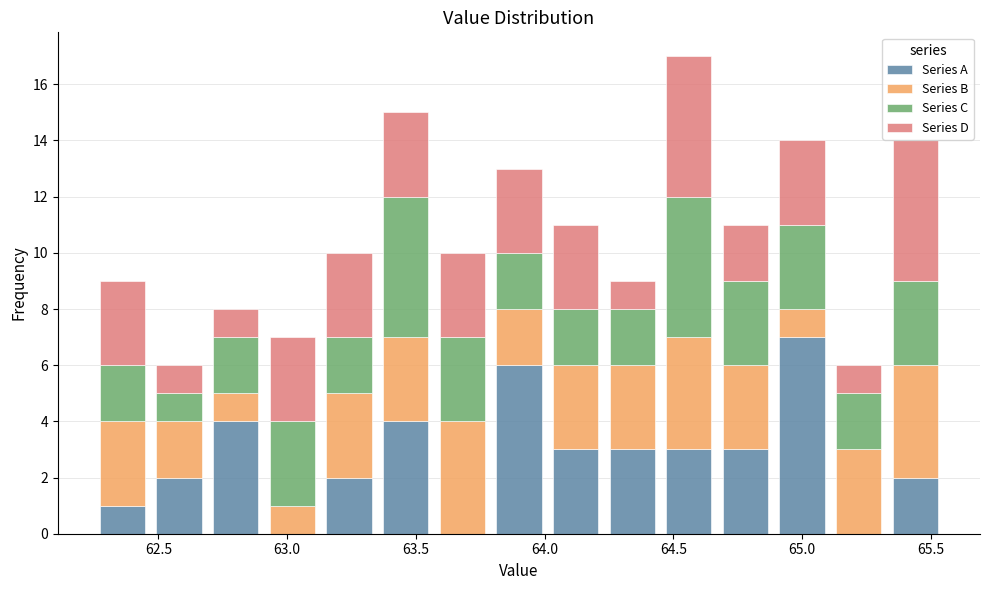

What is the total height of the stacked bar covering 63.35 to 63.57 on the x-axis? Neither the bar edges nor the heights are printed on the chart, so give them approximately, as read against the axes.

15